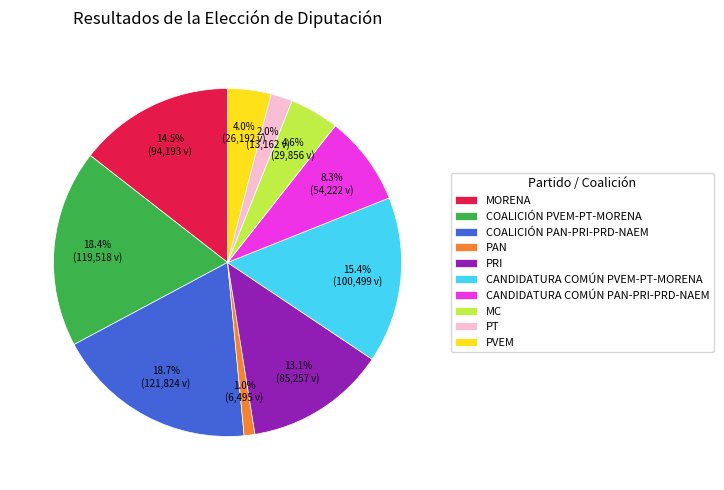

True or false: COALICIÓN PAN-PRI-PRD-NAEM accounts for 7% of the total.

False